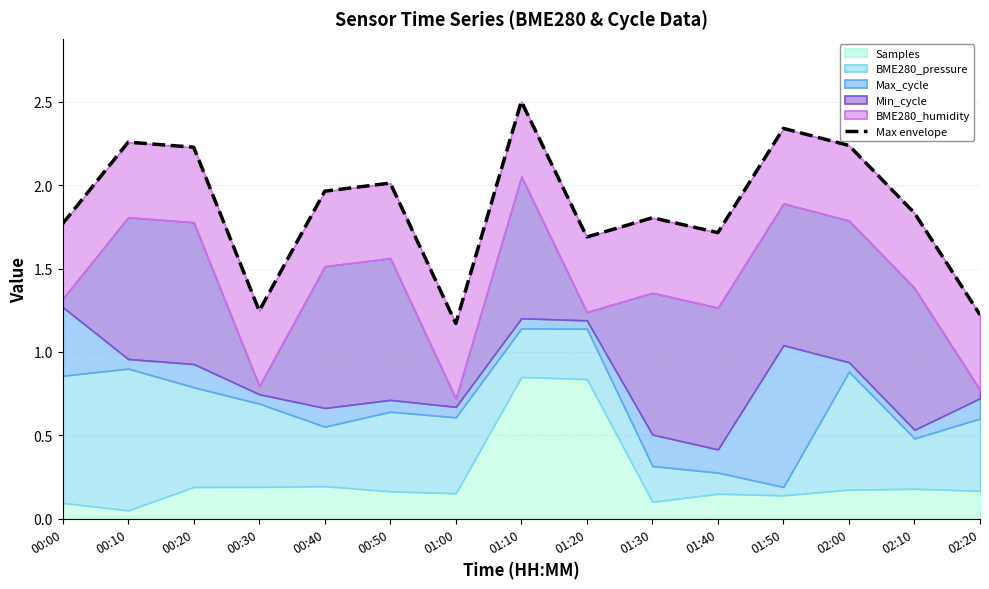

What is the greatest value displayed?

2.5